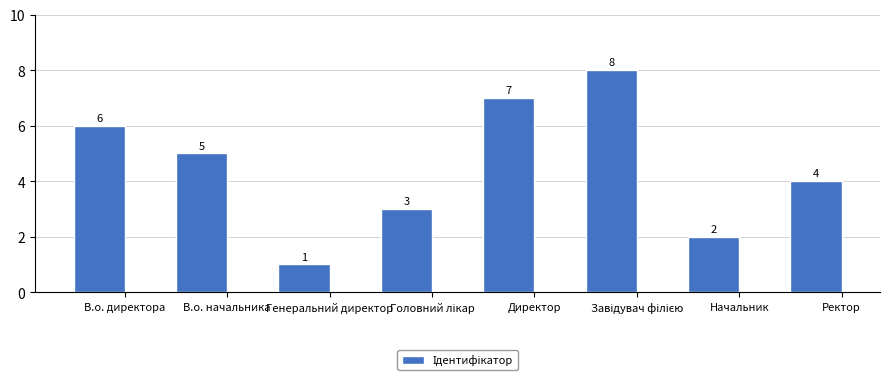

What is the smallest value displayed?

1